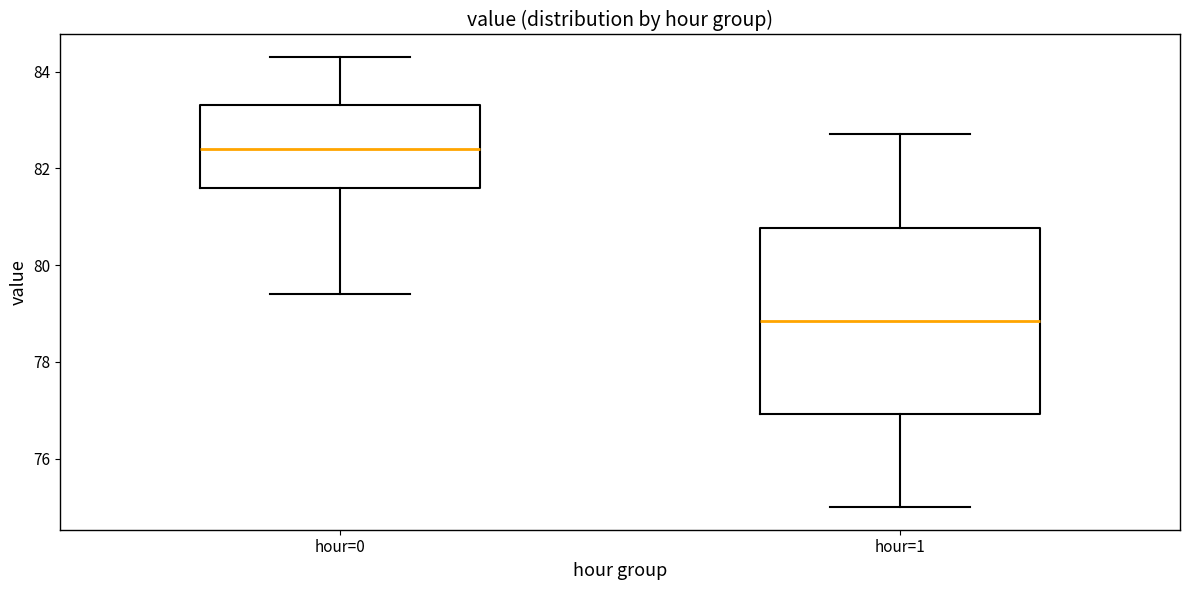

Comparing the boxes themselves (not the whiskers), which one is the tallest?

hour=1